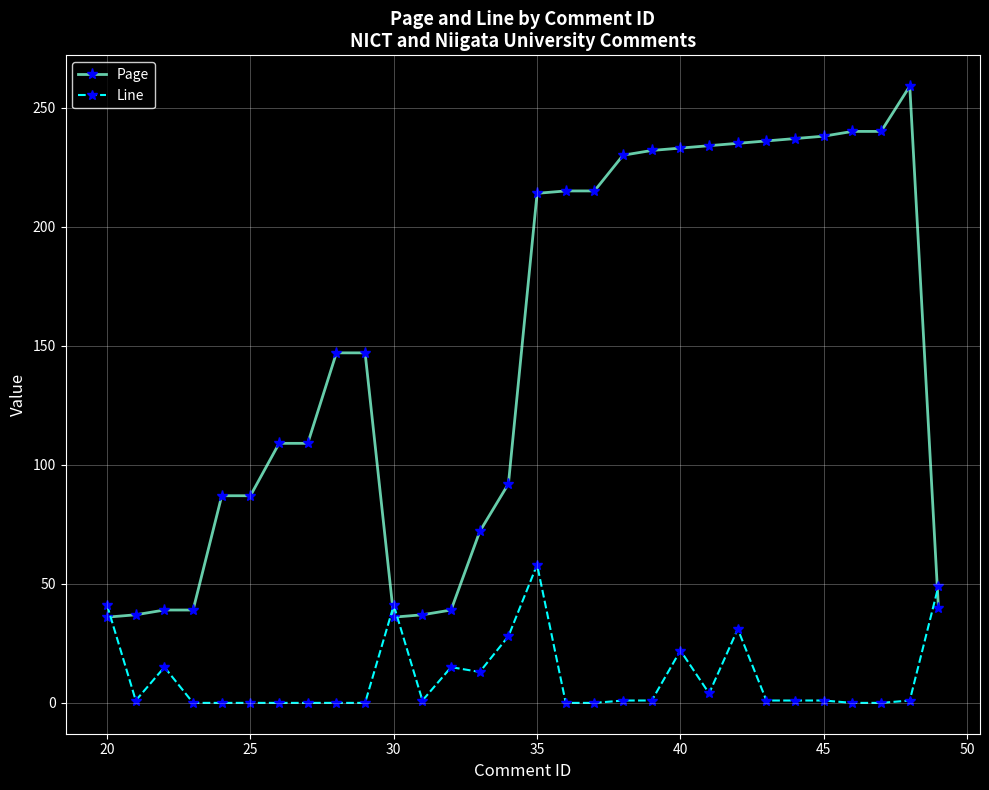

What is the maximum value shown in the chart?

259